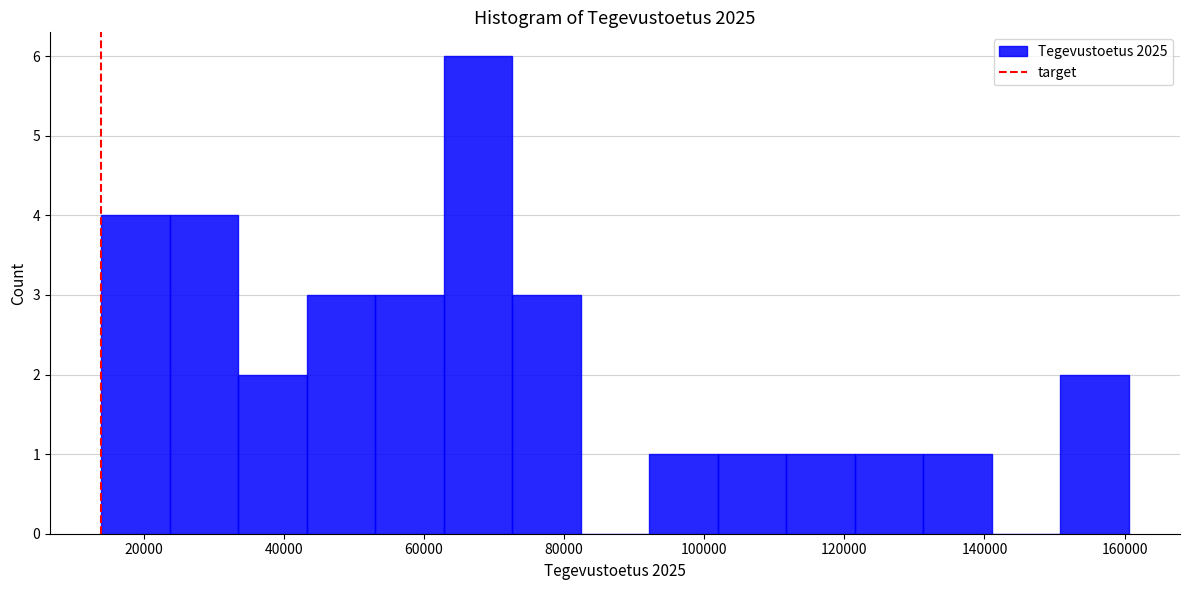

Reading left to right, list every bar in this chart as the range it spans on the x-axis followed by its height. Neither the bar edges nor the heights are printed on the chart, so give them approximately, as read against the axes.

14000 to 24000: 4
24000 to 34000: 4
34000 to 44000: 2
44000 to 54000: 3
54000 to 62000: 3
62000 to 72000: 6
72000 to 82000: 3
82000 to 92000: 0
92000 to 102000: 1
102000 to 112000: 1
112000 to 122000: 1
122000 to 132000: 1
132000 to 142000: 1
142000 to 150000: 0
150000 to 160000: 2